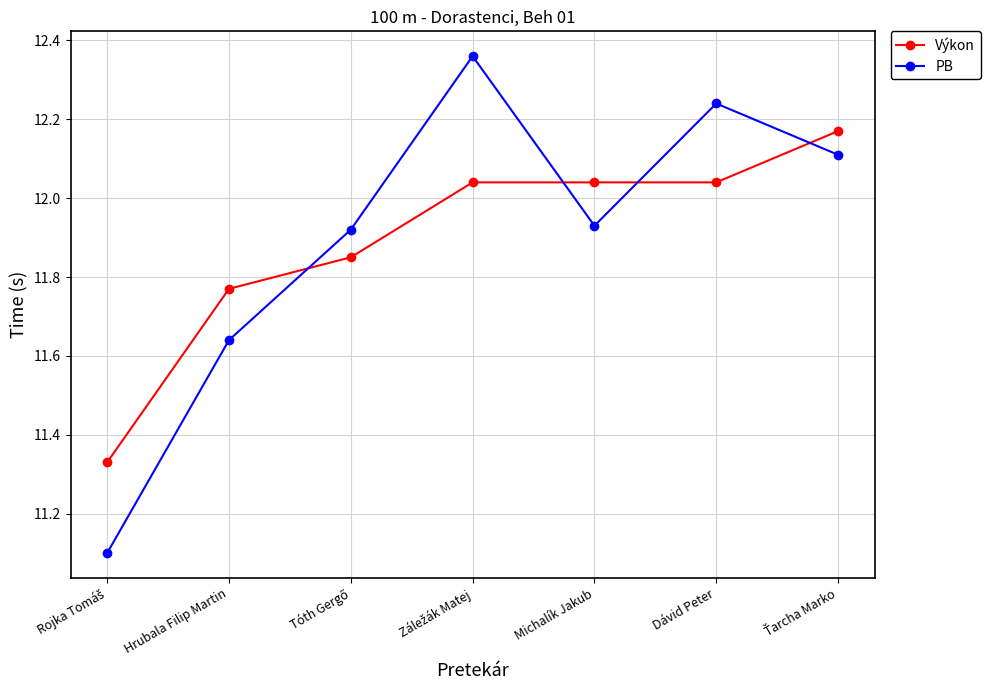

How many interior local valleys does the PB series have?

1